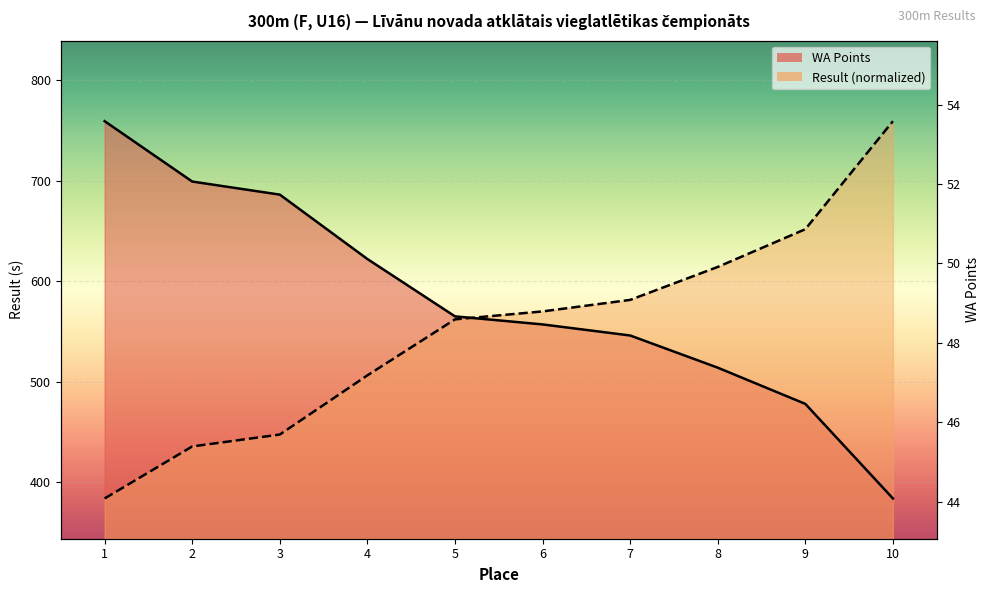

What is the value of the Result point at the 7th from the left?

581.4